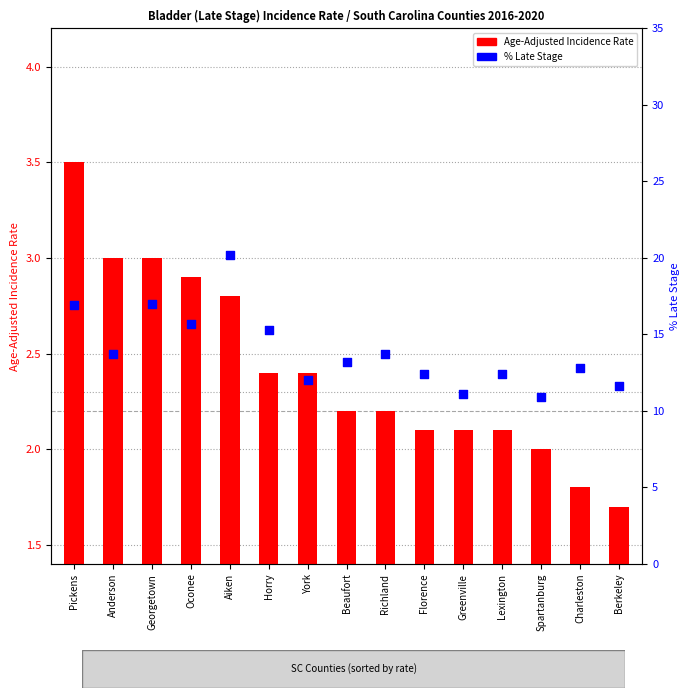

At how many categories does at least one series exceed 15?

5